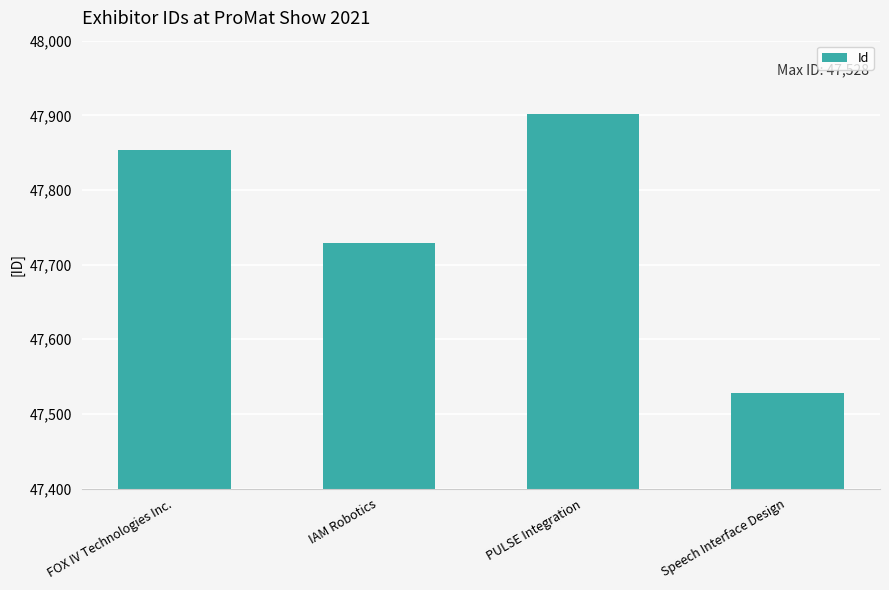

Reading left to right, extract all data points from this chart.

FOX IV Technologies Inc.=47854	IAM Robotics=47729	PULSE Integration=47902	Speech Interface Design=47528